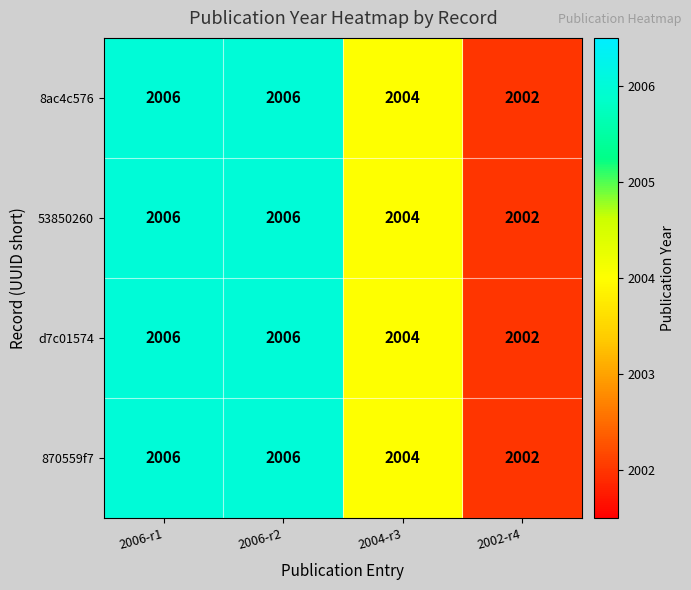

Is it true that 870559f7 equals 2002 at 2002-r4?

True